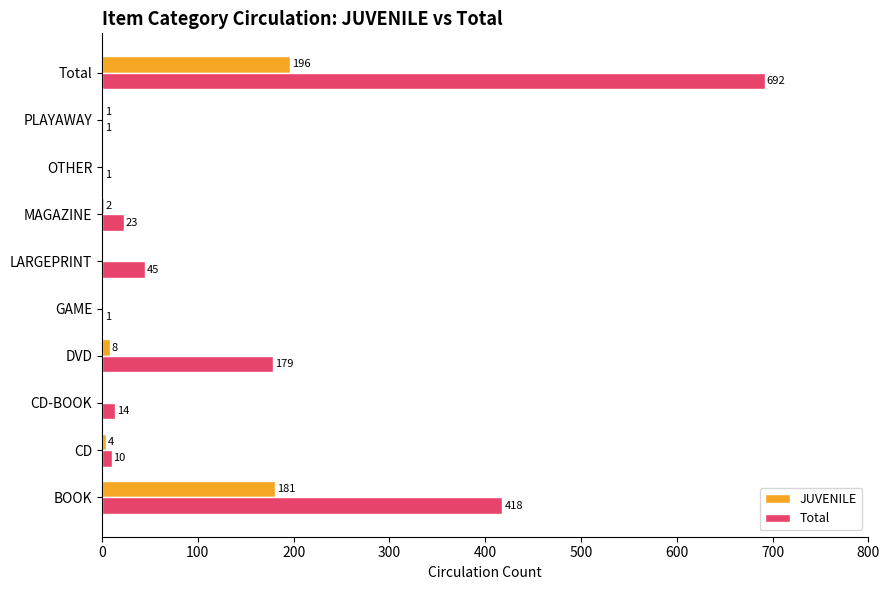

Which series changed the most between DVD and OTHER?

Total